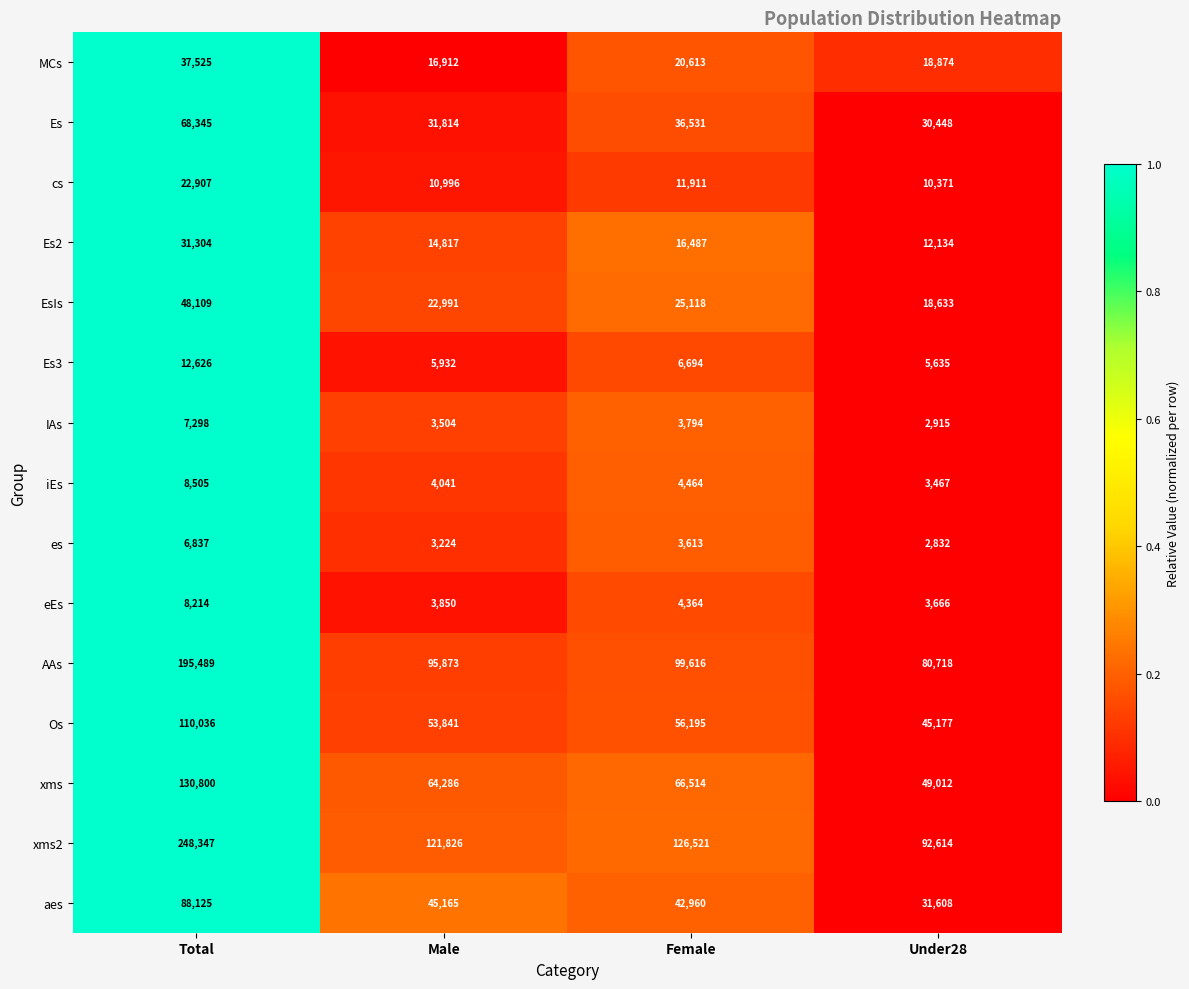

How many series are shown in this chart?

15